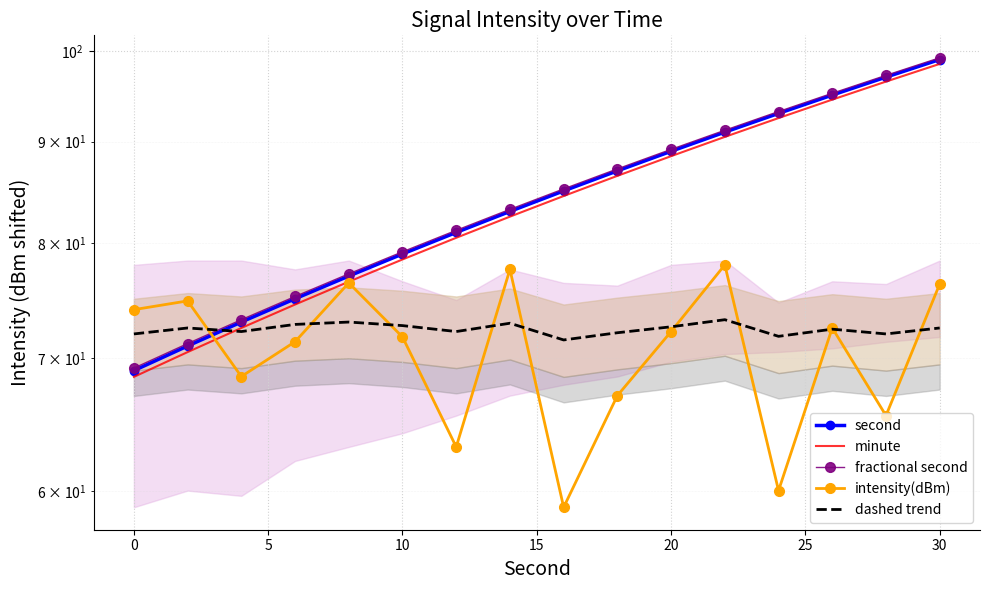

What is the sum of all dashed trend values?

1158.4